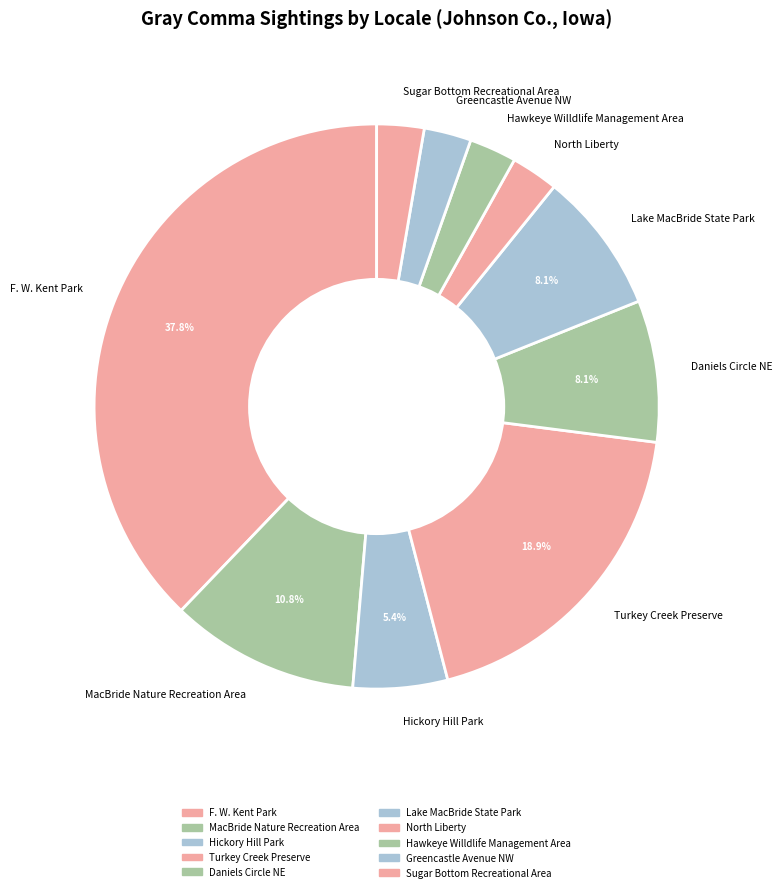

How many segments does this pie chart have?

10